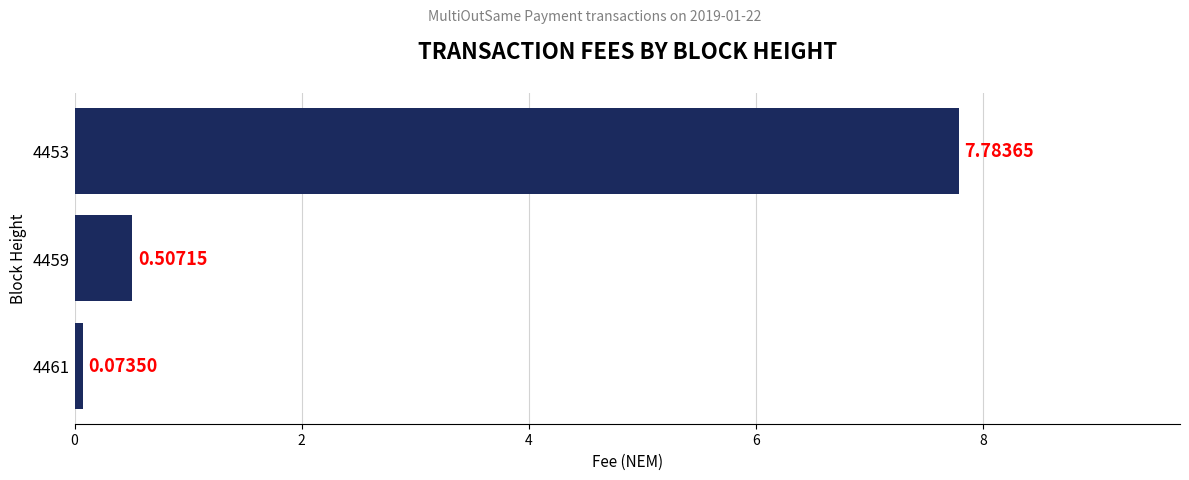

How many categories are shown in the chart?

3